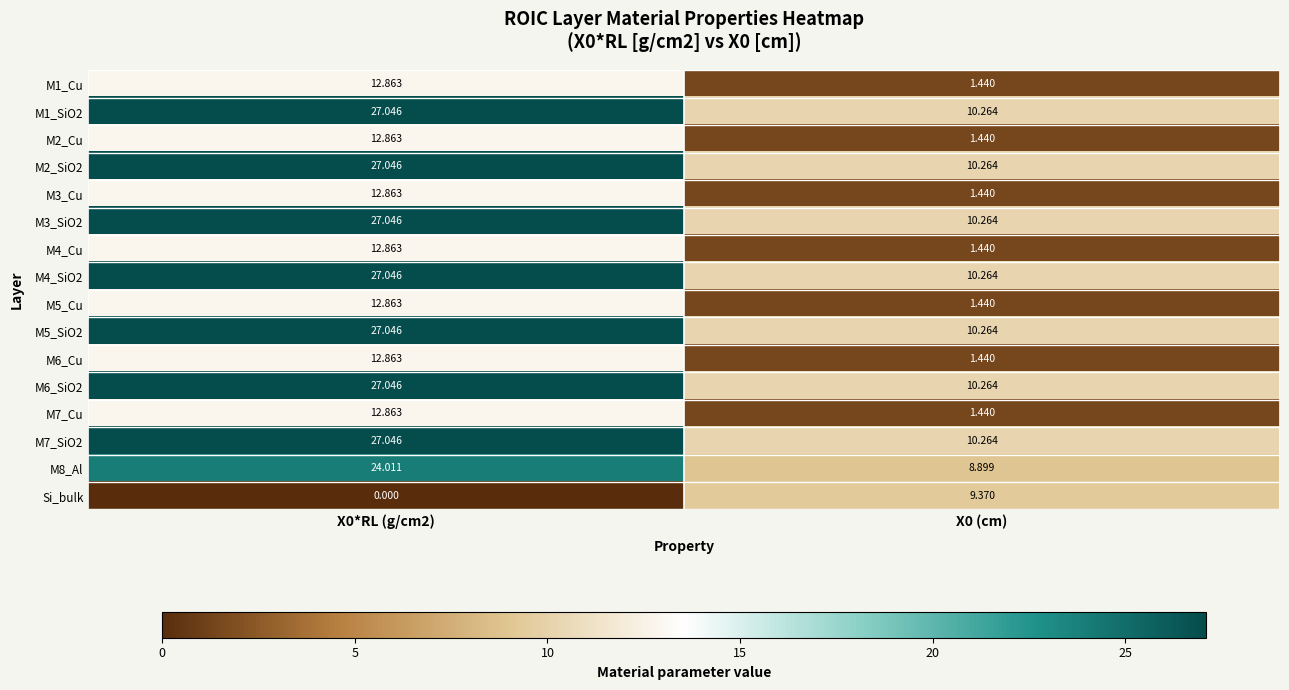

Is the value of M8_Al at X0*RL (g/cm2) greater than the value of M5_Cu at X0 (cm)?

Yes